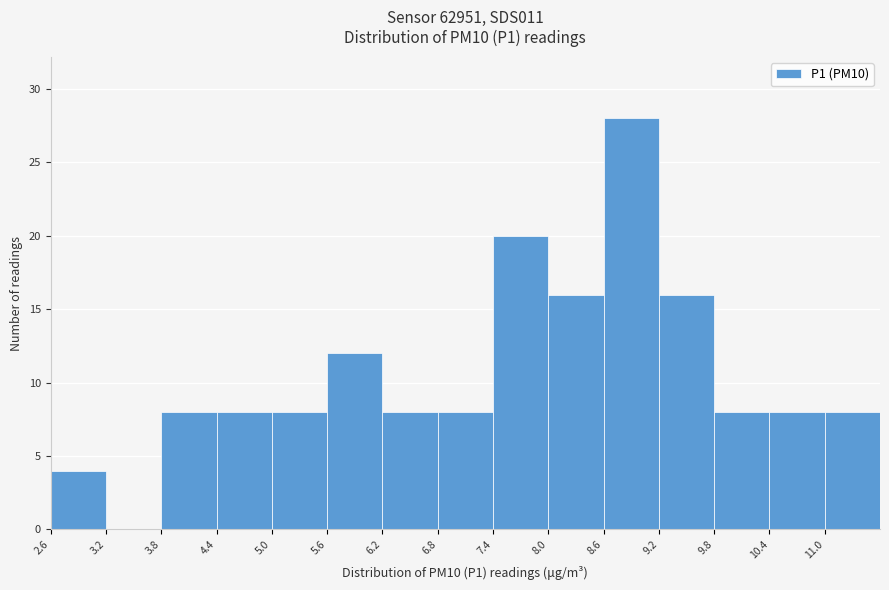

Reading left to right, transcribe this chart: for each bar, give the range it covers on the x-axis and its height. The values are not printed on the chart, so give them approximately, as read against the axis.

2.6 to 3.2: 4
3.2 to 3.8: 0
3.8 to 4.4: 8
4.4 to 5.0: 8
5.0 to 5.6: 8
5.6 to 6.2: 12
6.2 to 6.8: 8
6.8 to 7.4: 8
7.4 to 8.0: 20
8.0 to 8.6: 16
8.6 to 9.2: 28
9.2 to 9.8: 16
9.8 to 10.4: 8
10.4 to 11.0: 8
11.0 to 11.6: 8